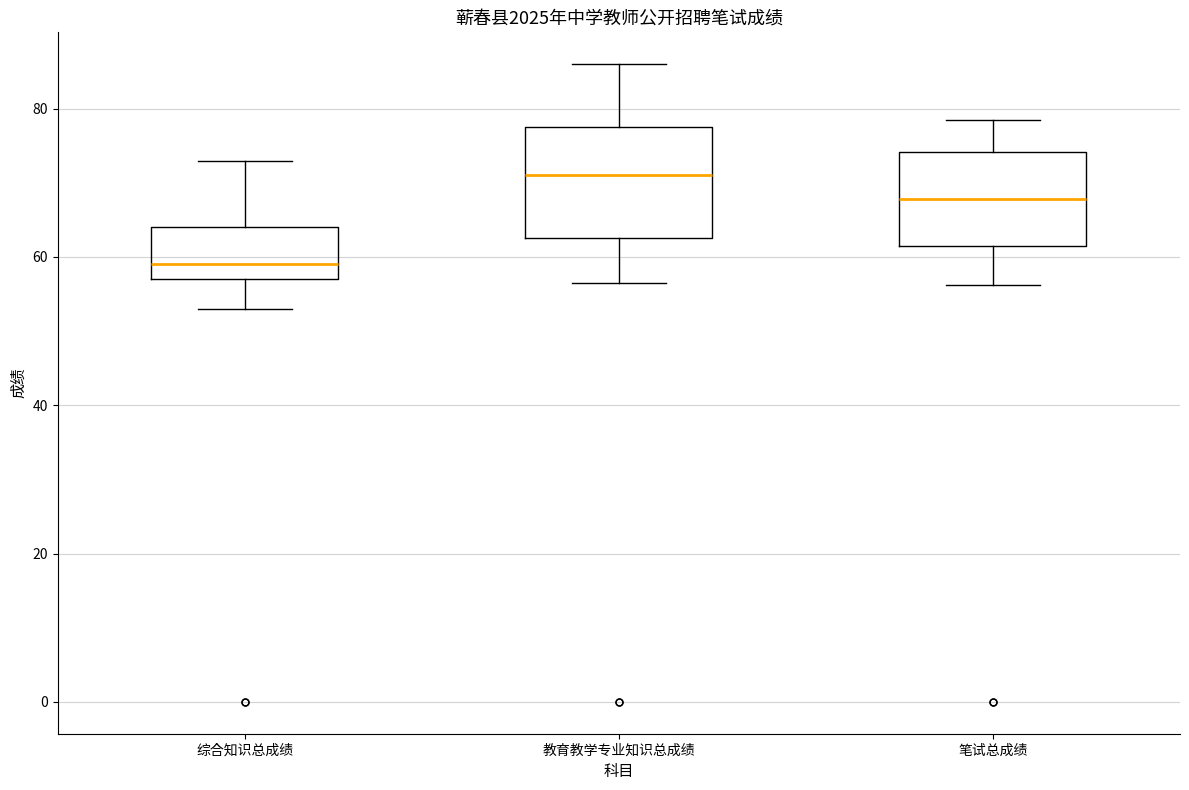

Which box's median line is the highest?

教育教学专业知识总成绩